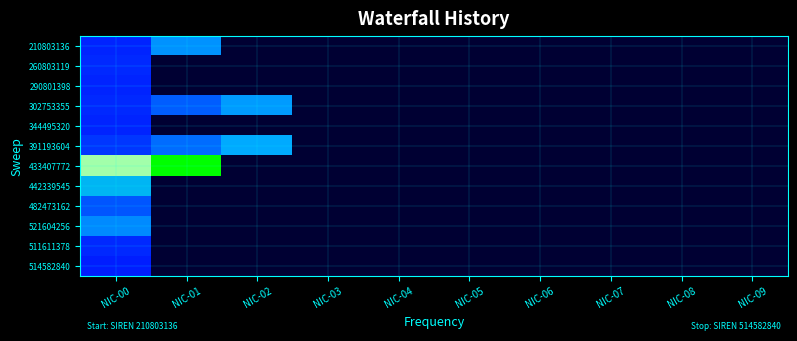

Reading right to left, list all the values displayed in this chart.

210803136: NIC-09=0.0	NIC-08=0.0	NIC-07=0.0	NIC-06=0.0	NIC-05=0.0	NIC-04=0.0	NIC-03=0.0	NIC-02=0.0	NIC-01=0.5	NIC-00=0.3
260803119: NIC-09=0.0	NIC-08=0.0	NIC-07=0.0	NIC-06=0.0	NIC-05=0.0	NIC-04=0.0	NIC-03=0.0	NIC-02=0.0	NIC-01=0.0	NIC-00=0.3
290801398: NIC-09=0.0	NIC-08=0.0	NIC-07=0.0	NIC-06=0.0	NIC-05=0.0	NIC-04=0.0	NIC-03=0.0	NIC-02=0.0	NIC-01=0.0	NIC-00=0.3
302753355: NIC-09=0.0	NIC-08=0.0	NIC-07=0.0	NIC-06=0.0	NIC-05=0.0	NIC-04=0.0	NIC-03=0.0	NIC-02=0.6	NIC-01=0.4	NIC-00=0.3
344495320: NIC-09=0.0	NIC-08=0.0	NIC-07=0.0	NIC-06=0.0	NIC-05=0.0	NIC-04=0.0	NIC-03=0.0	NIC-02=0.0	NIC-01=0.0	NIC-00=0.3
391193604: NIC-09=0.0	NIC-08=0.0	NIC-07=0.0	NIC-06=0.0	NIC-05=0.0	NIC-04=0.0	NIC-03=0.0	NIC-02=0.6	NIC-01=0.5	NIC-00=0.3
433407772: NIC-09=0.0	NIC-08=0.0	NIC-07=0.0	NIC-06=0.0	NIC-05=0.0	NIC-04=0.0	NIC-03=0.0	NIC-02=0.0	NIC-01=1.0	NIC-00=0.9
442339545: NIC-09=0.0	NIC-08=0.0	NIC-07=0.0	NIC-06=0.0	NIC-05=0.0	NIC-04=0.0	NIC-03=0.0	NIC-02=0.0	NIC-01=0.0	NIC-00=0.6
482473162: NIC-09=0.0	NIC-08=0.0	NIC-07=0.0	NIC-06=0.0	NIC-05=0.0	NIC-04=0.0	NIC-03=0.0	NIC-02=0.0	NIC-01=0.0	NIC-00=0.4
521604256: NIC-09=0.0	NIC-08=0.0	NIC-07=0.0	NIC-06=0.0	NIC-05=0.0	NIC-04=0.0	NIC-03=0.0	NIC-02=0.0	NIC-01=0.0	NIC-00=0.5
511611378: NIC-09=0.0	NIC-08=0.0	NIC-07=0.0	NIC-06=0.0	NIC-05=0.0	NIC-04=0.0	NIC-03=0.0	NIC-02=0.0	NIC-01=0.0	NIC-00=0.3
514582840: NIC-09=0.0	NIC-08=0.0	NIC-07=0.0	NIC-06=0.0	NIC-05=0.0	NIC-04=0.0	NIC-03=0.0	NIC-02=0.0	NIC-01=0.0	NIC-00=0.2